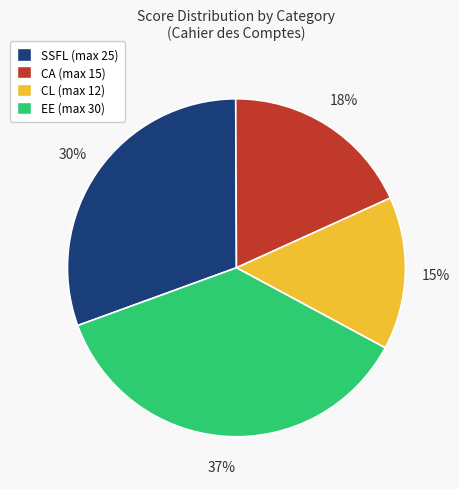

Is there any slice that represents more than half of the pie?

No